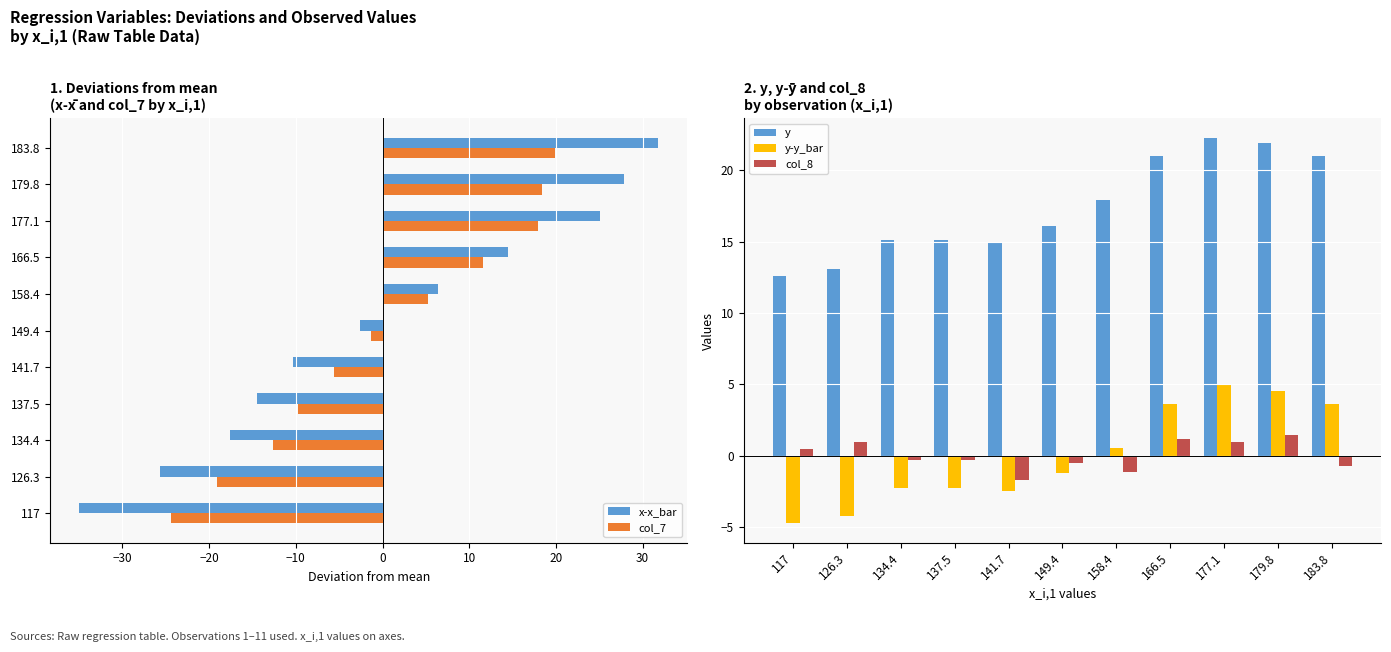

The y series shows 22.3 at 177.1. True or false?

True